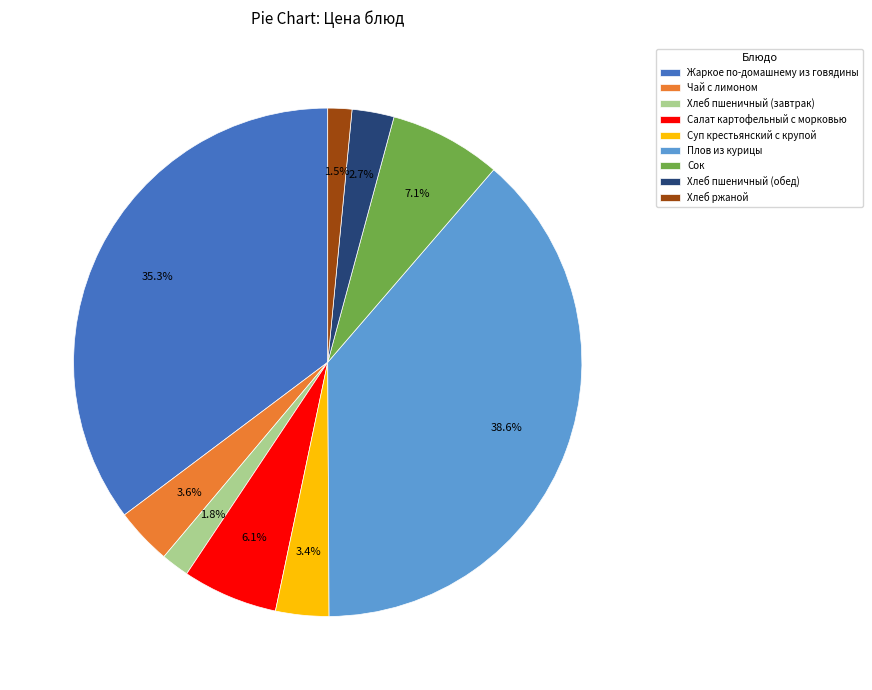

To the nearest percent, what percentage of the pie is Салат картофельный с морковью?

6%